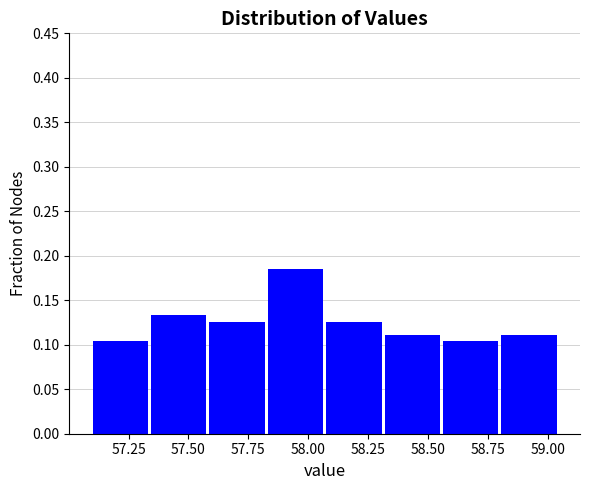

Reading left to right, transcribe this chart: for each bar, give the range it covers on the x-axis and its height. Neither the bar edges nor the heights are printed on the chart, so give them approximately, as read against the axes.

57.10 to 57.35: 0.105
57.35 to 57.60: 0.135
57.60 to 57.85: 0.125
57.85 to 58.10: 0.185
58.10 to 58.30: 0.125
58.30 to 58.55: 0.110
58.55 to 58.80: 0.105
58.80 to 59.05: 0.110